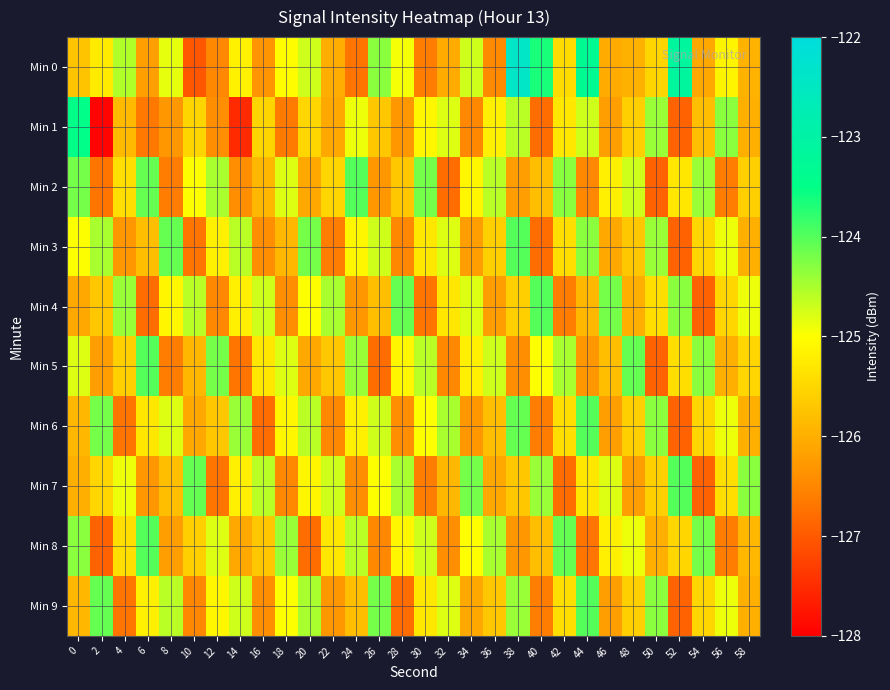

At which category is the sum across all series the highest?

38